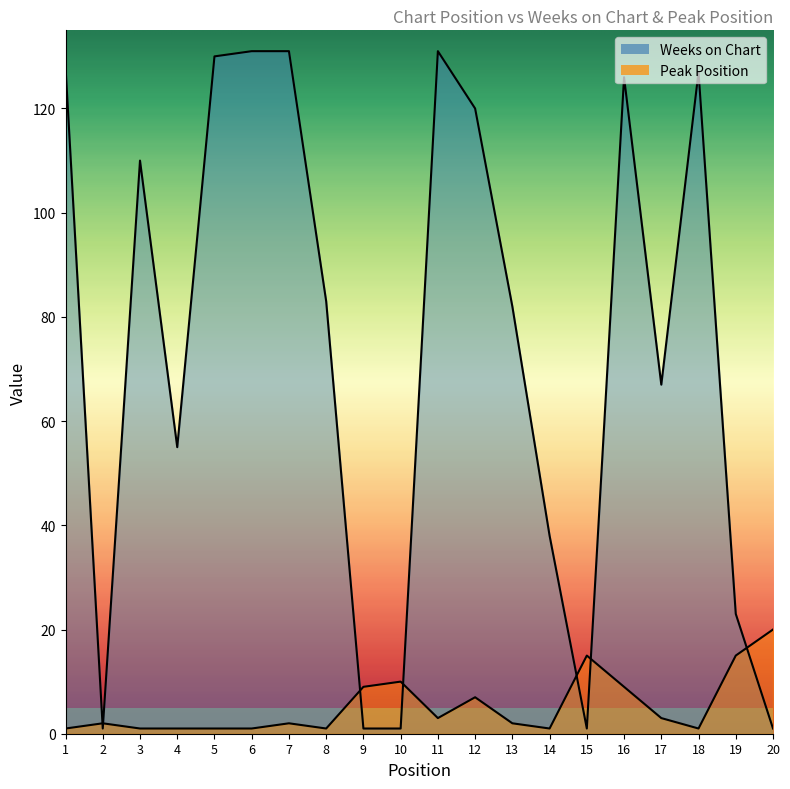

Where is Weeks on Chart nearest to the value 66?

17